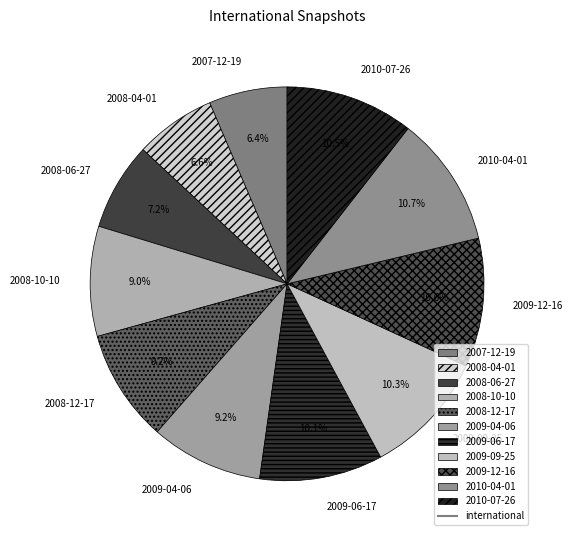

Combined, do 2010-07-26 and 2008-06-27 account for over 50%?

No